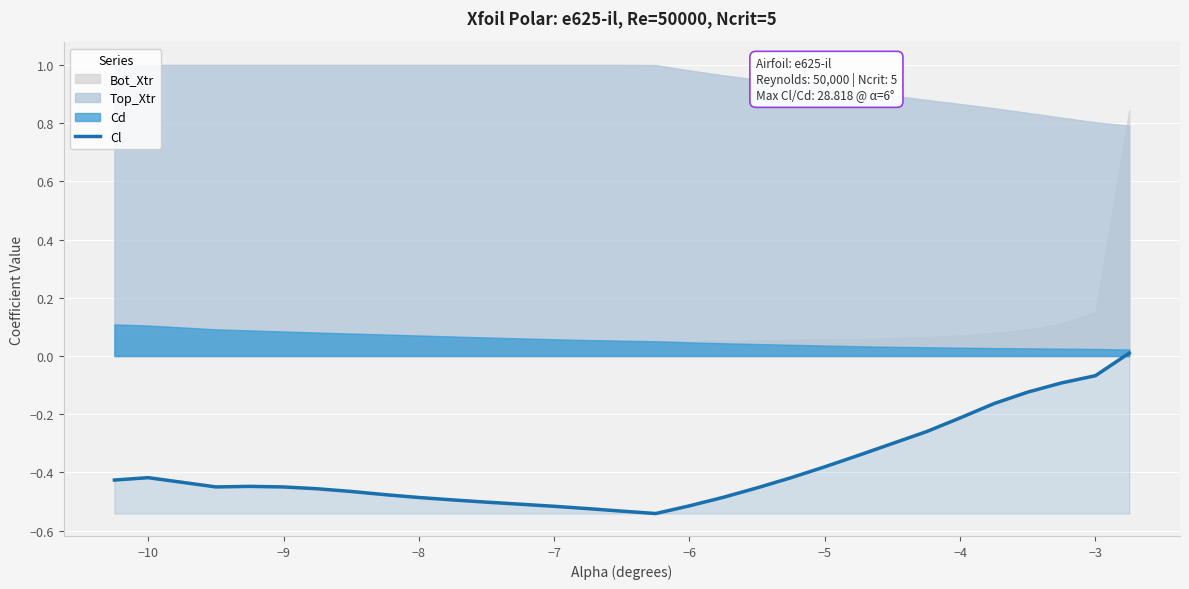

Where is the first local maximum?

−10